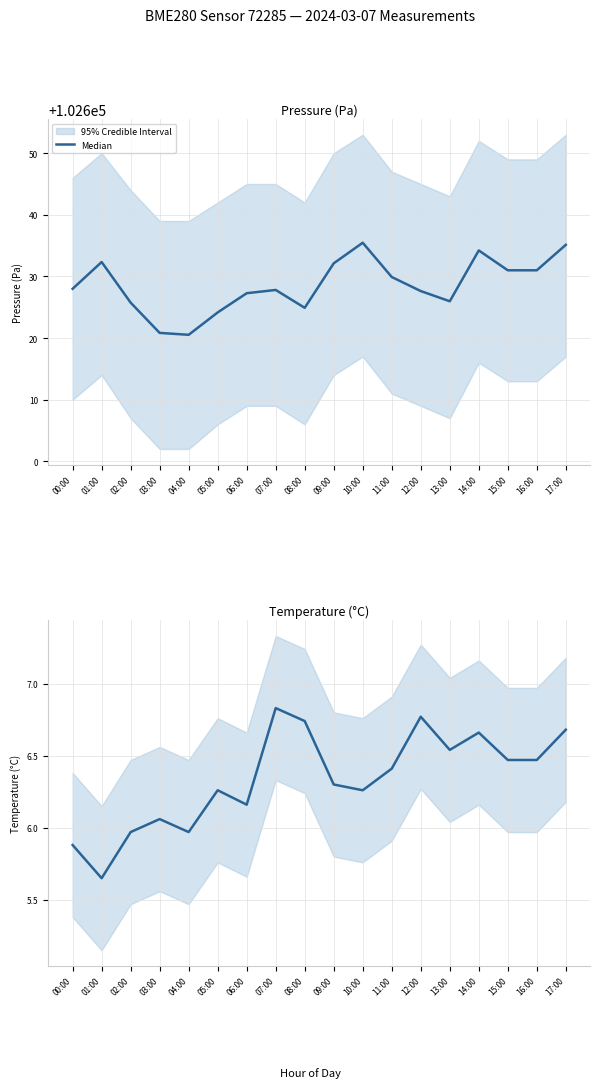

Which category has the highest value across all series?

07:00